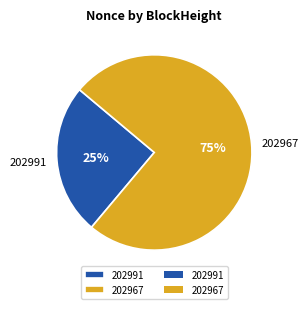

Does 202967 account for over 50% of the chart?

Yes